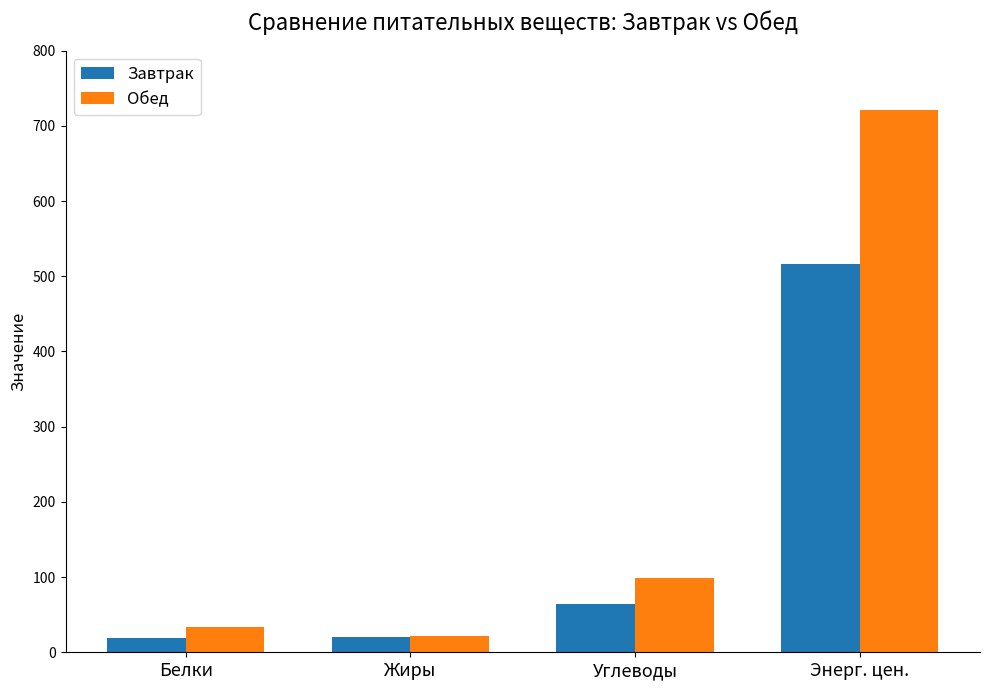

What is the minimum value shown in the chart?

19.5